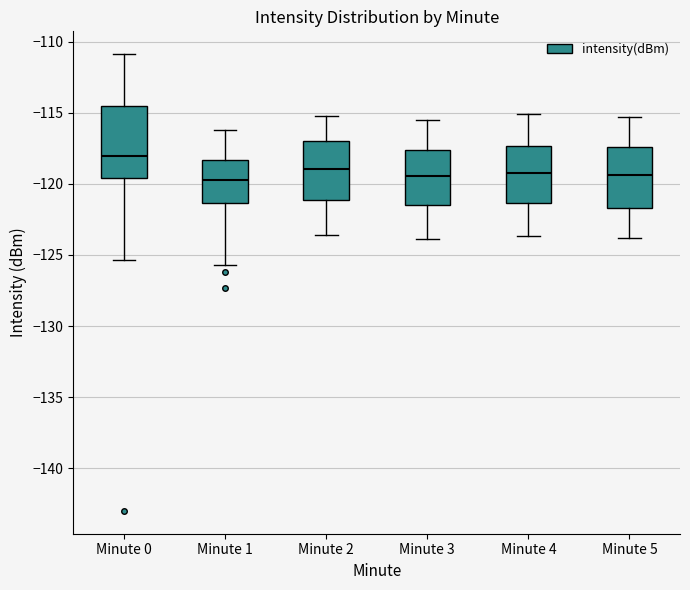

Reading left to right, read every box against the y-axis: the position of its median line, the range the box covers, and the ends of its whiskers. The values are not printed on the chart, so give them approximately, as read against the axis.

Minute 0: median -118.0, box -119.5 to -114.5, whiskers -125.5 to -111.0
Minute 1: median -119.5, box -121.5 to -118.5, whiskers -125.5 to -116.0
Minute 2: median -119.0, box -121.0 to -117.0, whiskers -123.5 to -115.0
Minute 3: median -119.5, box -121.5 to -117.5, whiskers -124.0 to -115.5
Minute 4: median -119.0, box -121.5 to -117.5, whiskers -123.5 to -115.0
Minute 5: median -119.5, box -121.5 to -117.5, whiskers -124.0 to -115.5